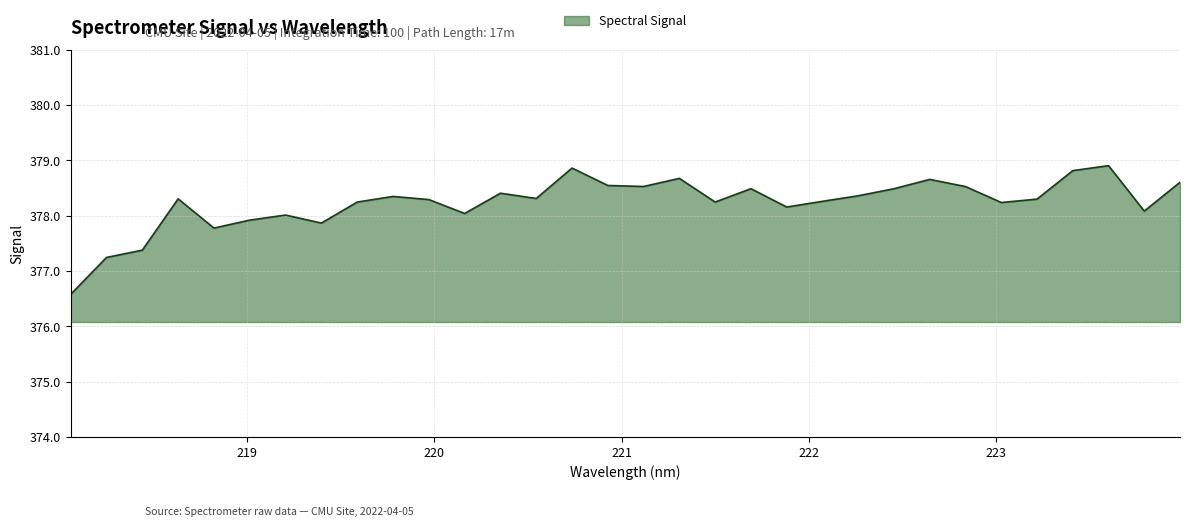

What is the difference between the maximum and minimum values?

2.3